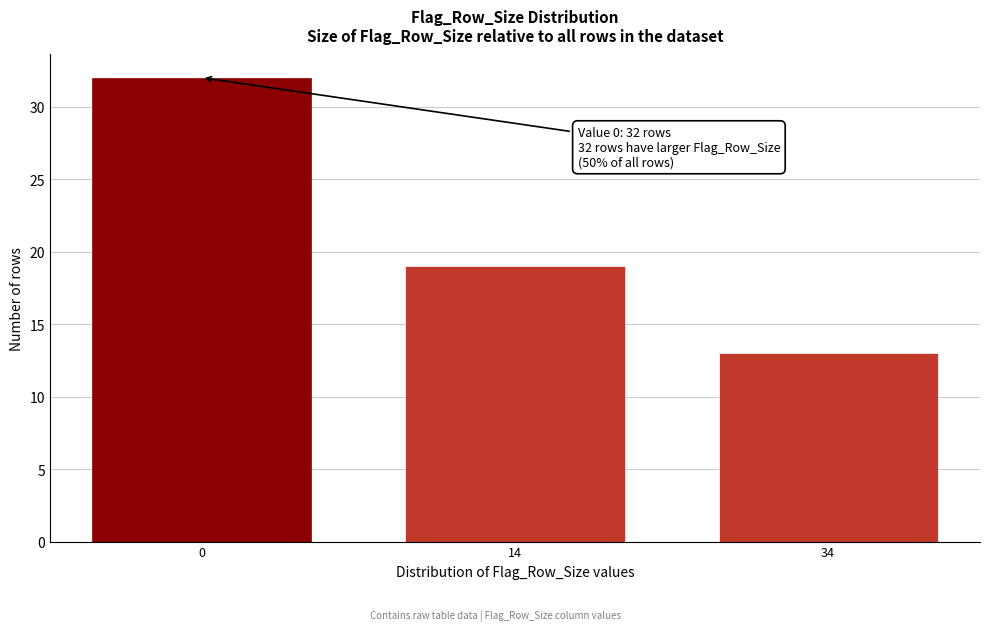

Reading right to left, transcribe all the data shown in this chart.

34=13	14=19	0=32